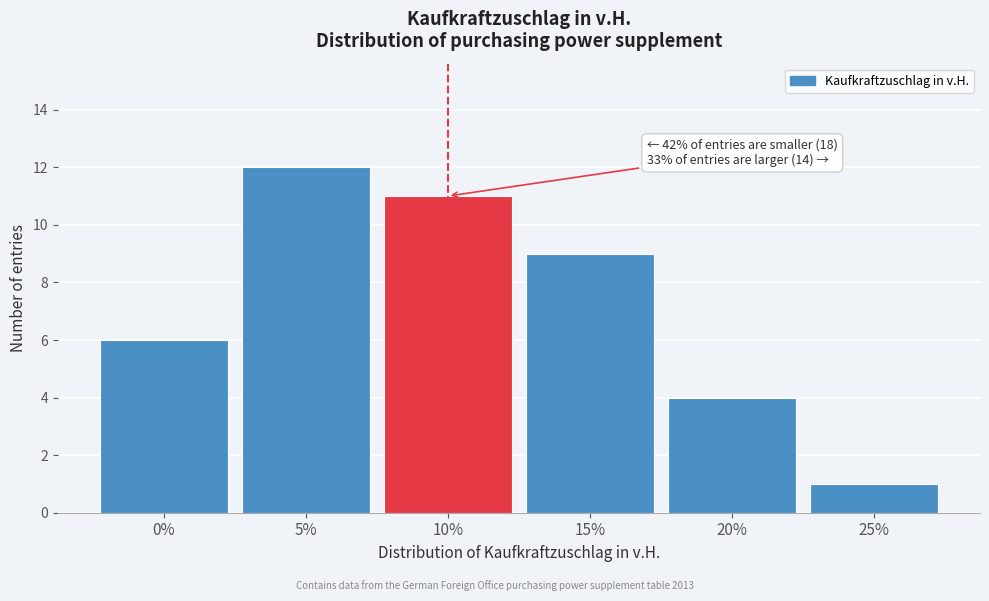

Over which range of the x-axis is the bar tallest?

2.5 to 7.5